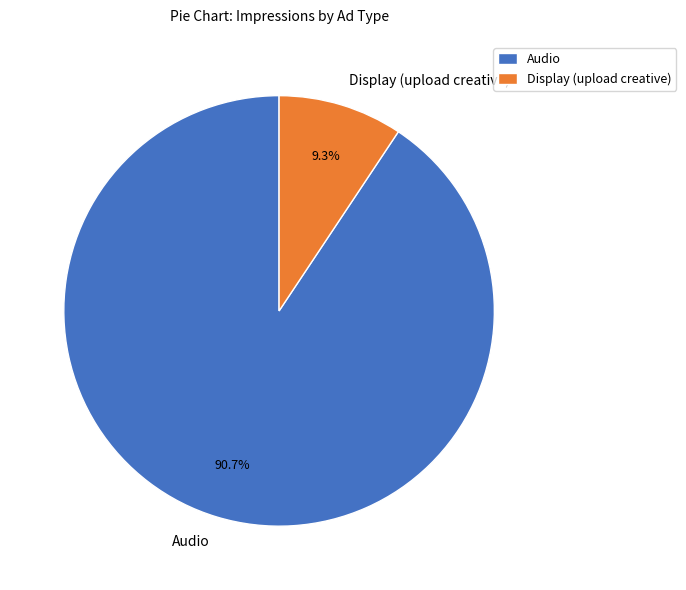

Which category has the smallest portion of the pie?

Audio